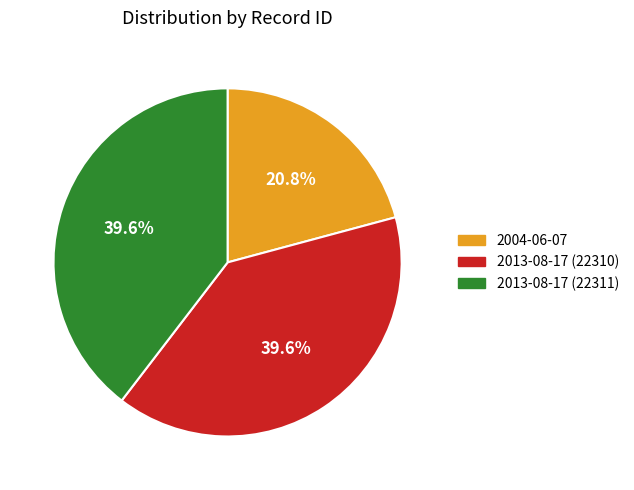

Count the number of slices in the pie.

3